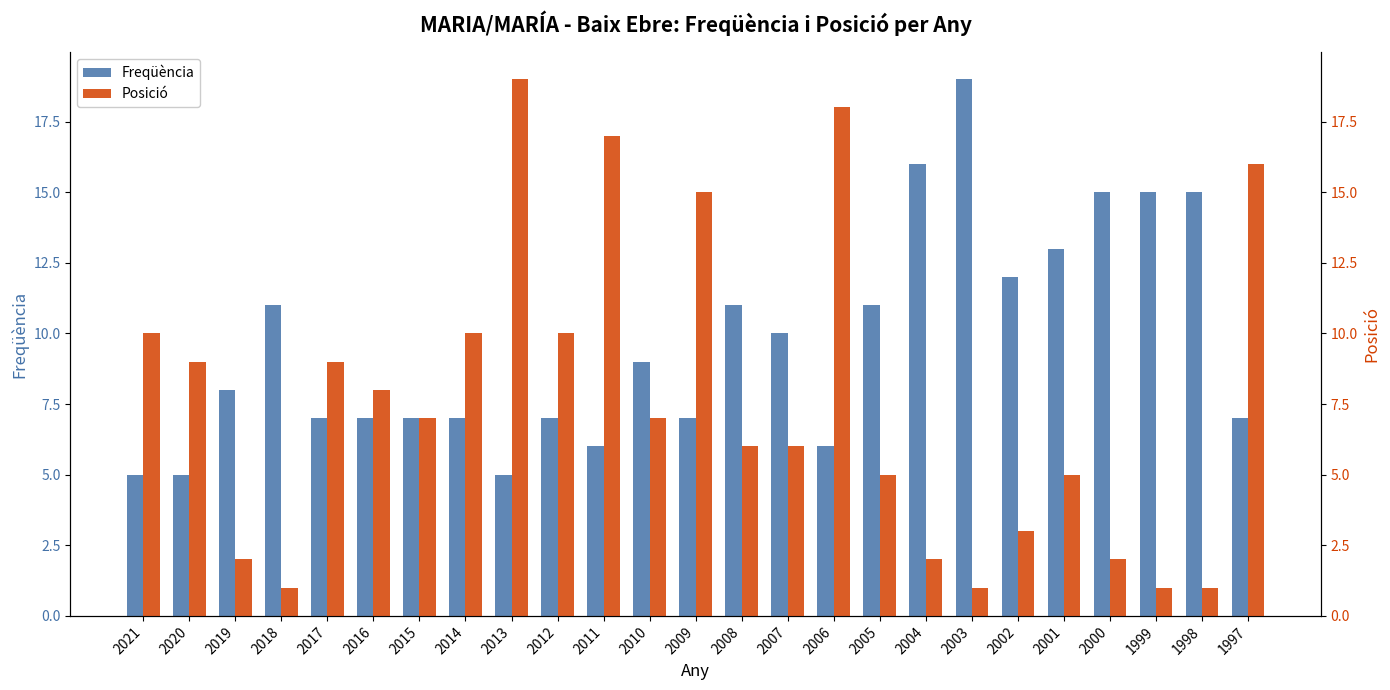

List the series in order of their overall mean, lowest first.

Posició, Freqüència